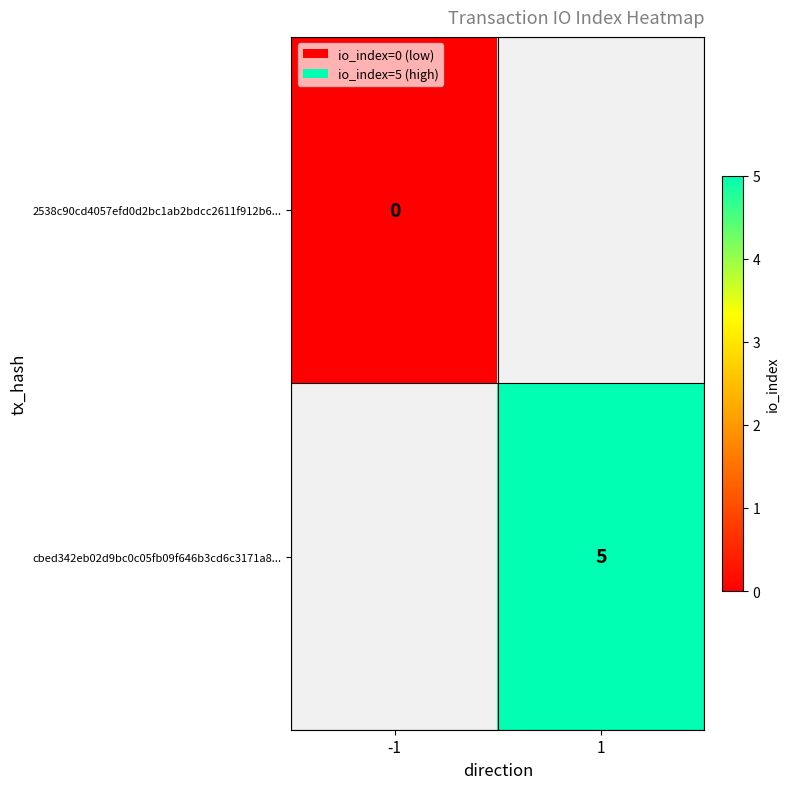

Is the value of cbed342eb02d9bc0c05fb09f646b3cd6c3171a8... at 1 greater than the value of 2538c90cd4057efd0d2bc1ab2bdcc2611f912b6... at -1?

Yes